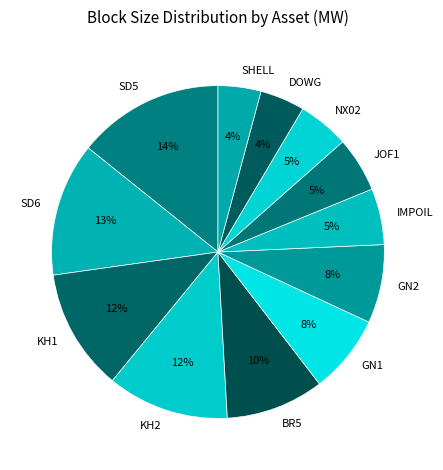

To the nearest percent, what is the combined percentage of KH2 and SD6?

25%